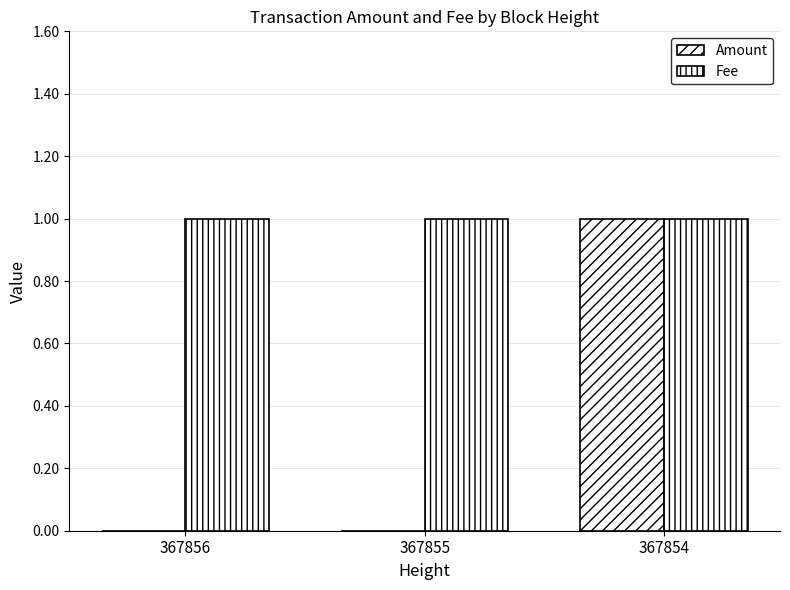

Are the bars horizontal?

No